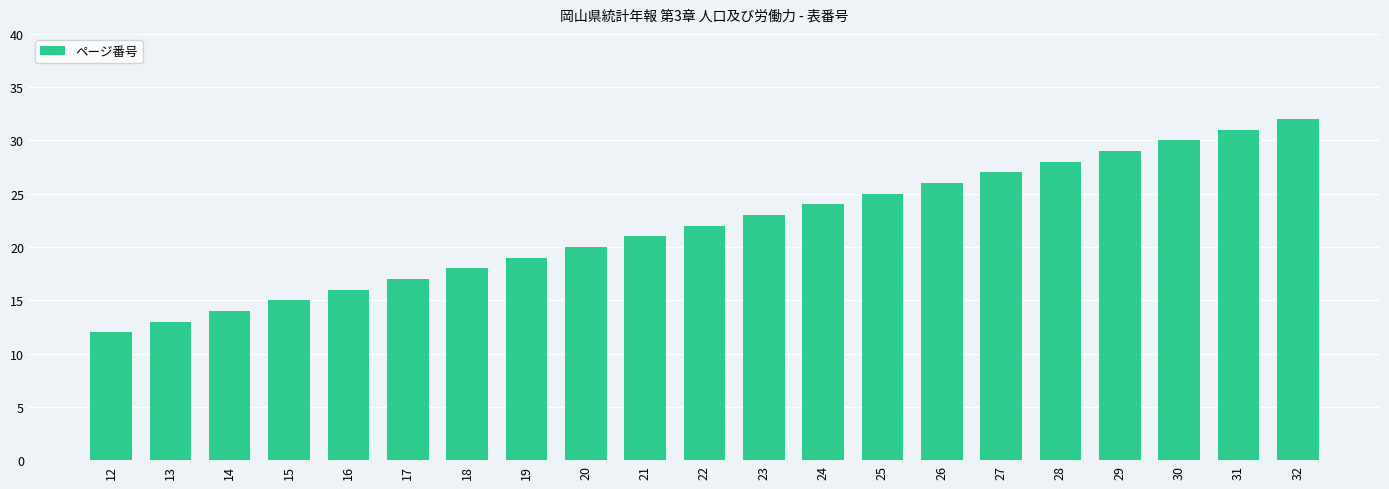

How many data points are less than 22?

10